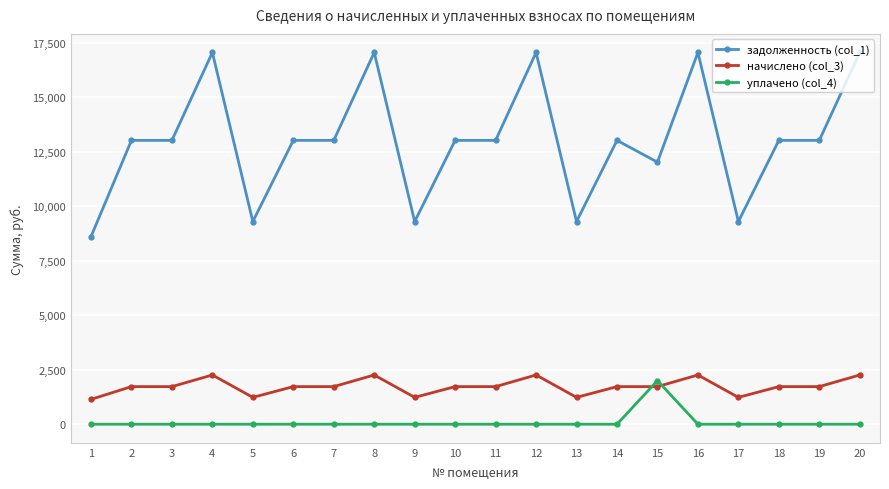

Reading right to left, extract all data points from this chart.

задолженность (col_1): 17051.5	13019.8	13019.8	9296.2	17051.5	12019.8	13019.8	9296.2	17051.5	13019.8	13019.8	9296.2	17051.5	13019.8	13019.8	9296.2	17051.5	13019.8	13019.8	8602.8
начислено (col_3): 2258.9	1724.8	1724.8	1231.5	2258.9	1724.8	1724.8	1231.5	2258.9	1724.8	1724.8	1231.5	2258.9	1724.8	1724.8	1231.5	2258.9	1724.8	1724.8	1139.7
уплачено (col_4): 0.0	0.0	0.0	0.0	0.0	2000.0	0.0	0.0	0.0	0.0	0.0	0.0	0.0	0.0	0.0	0.0	0.0	0.0	0.0	0.0